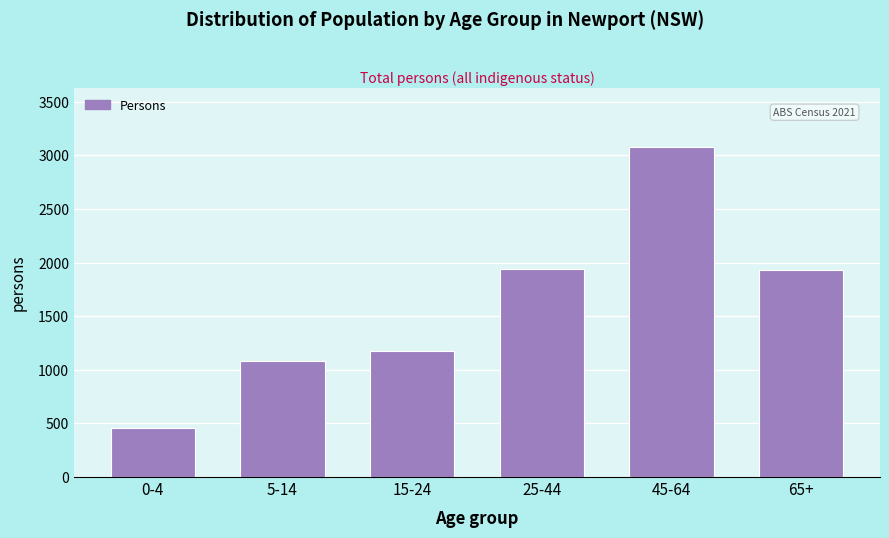

What is the difference between the second highest and minimum values?

1480